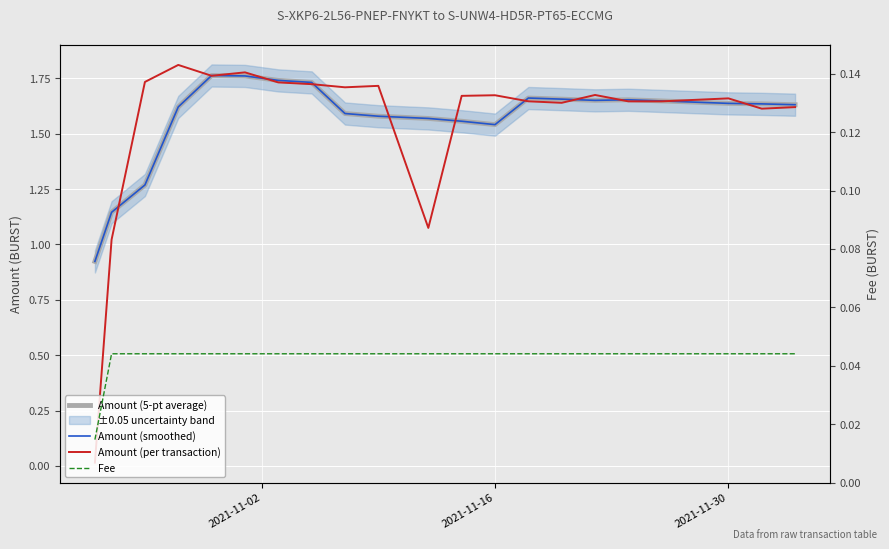

How many values in the Amount (5-pt average) series exceed 1?

20